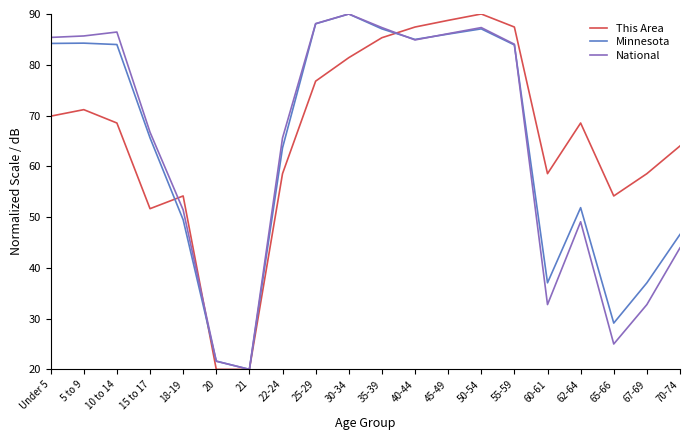

In Minnesota, how many points are lower than both neighbors (excluding endpoints)?

4